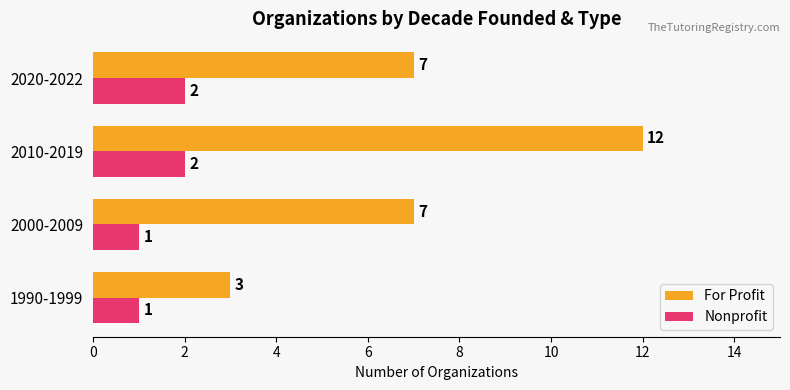

Count the For Profit values in the range 7 to 12.

3